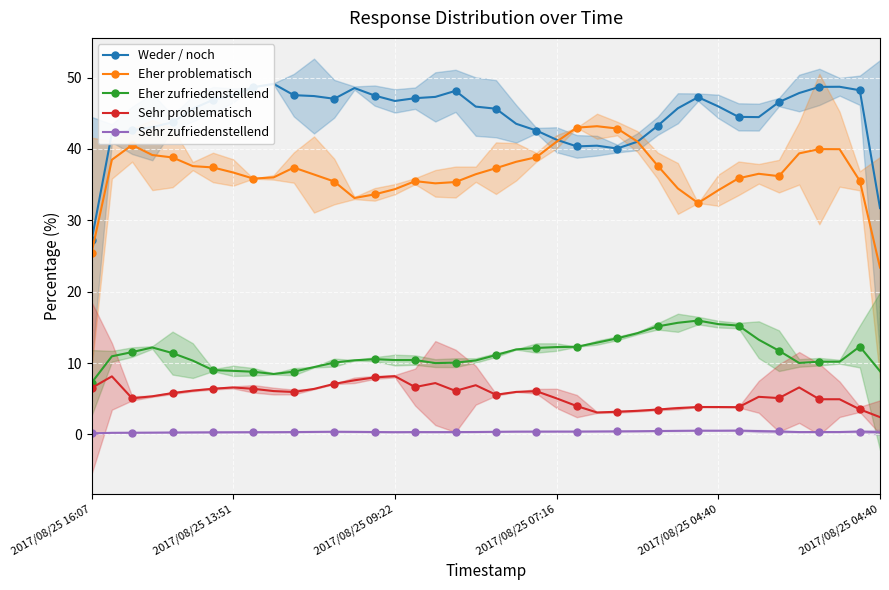

Which series changed the most between 2017/08/25 04:40 and 28?

Eher zufriedenstellend